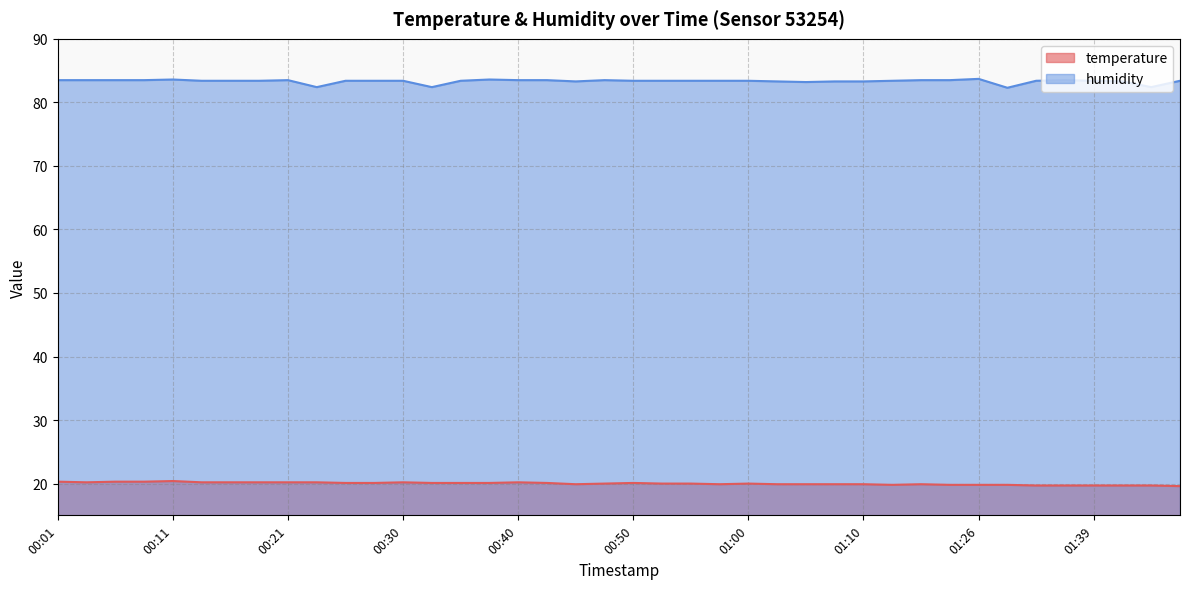

Reading left to right, transcribe all the data shown in this chart.

temperature: 20.3	20.2	20.3	20.3	20.4	20.2	20.2	20.2	20.2	20.2	20.1	20.1	20.2	20.1	20.1	20.1	20.2	20.1	19.9	20.0	20.1	20.0	20.0	19.9	20.0	19.9	19.9	19.9	19.9	19.8	19.9	19.8	19.8	19.8	19.7	19.7	19.7	19.7	19.7	19.6
humidity: 83.5	83.5	83.5	83.5	83.6	83.4	83.4	83.4	83.5	82.4	83.4	83.4	83.4	82.4	83.4	83.6	83.5	83.5	83.3	83.5	83.4	83.4	83.4	83.4	83.4	83.3	83.2	83.3	83.3	83.4	83.5	83.5	83.7	82.3	83.4	83.5	83.4	83.3	82.4	83.4